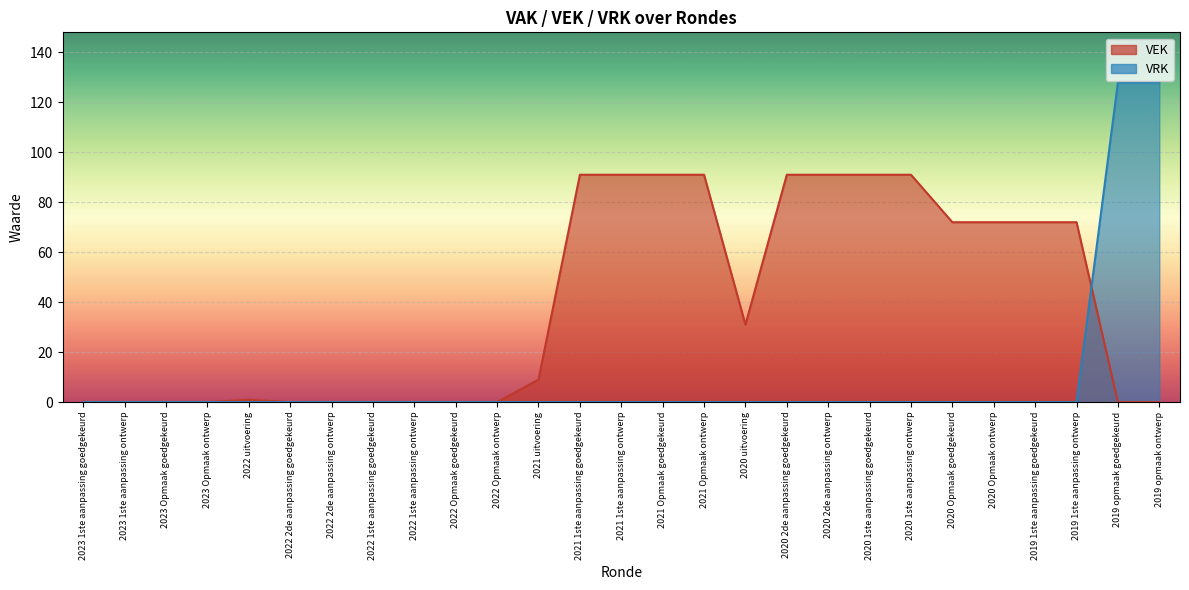

Reading right to left, transcribe all the data shown in this chart.

VEK: 2019 opmaak ontwerp=0	2019 opmaak goedgekeurd=0	2019 1ste aanpassing ontwerp=72	2019 1ste aanpassing goedgekeurd=72	2020 Opmaak ontwerp=72	2020 Opmaak goedgekeurd=72	2020 1ste aanpassing ontwerp=91	2020 1ste aanpassing goedgekeurd=91	2020 2de aanpassing ontwerp=91	2020 2de aanpassing goedgekeurd=91	2020 uitvoering=31	2021 Opmaak ontwerp=91	2021 Opmaak goedgekeurd=91	2021 1ste aanpassing ontwerp=91	2021 1ste aanpassing goedgekeurd=91	2021 uitvoering=9	2022 Opmaak ontwerp=0	2022 Opmaak goedgekeurd=0	2022 1ste aanpassing ontwerp=0	2022 1ste aanpassing goedgekeurd=0	2022 2de aanpassing ontwerp=0	2022 2de aanpassing goedgekeurd=0	2022 uitvoering=1	2023 Opmaak ontwerp=0	2023 Opmaak goedgekeurd=0	2023 1ste aanpassing ontwerp=0	2023 1ste aanpassing goedgekeurd=0
VRK: 2019 opmaak ontwerp=128	2019 opmaak goedgekeurd=128	2019 1ste aanpassing ontwerp=0	2019 1ste aanpassing goedgekeurd=0	2020 Opmaak ontwerp=0	2020 Opmaak goedgekeurd=0	2020 1ste aanpassing ontwerp=0	2020 1ste aanpassing goedgekeurd=0	2020 2de aanpassing ontwerp=0	2020 2de aanpassing goedgekeurd=0	2020 uitvoering=0	2021 Opmaak ontwerp=0	2021 Opmaak goedgekeurd=0	2021 1ste aanpassing ontwerp=0	2021 1ste aanpassing goedgekeurd=0	2021 uitvoering=0	2022 Opmaak ontwerp=0	2022 Opmaak goedgekeurd=0	2022 1ste aanpassing ontwerp=0	2022 1ste aanpassing goedgekeurd=0	2022 2de aanpassing ontwerp=0	2022 2de aanpassing goedgekeurd=0	2022 uitvoering=0	2023 Opmaak ontwerp=0	2023 Opmaak goedgekeurd=0	2023 1ste aanpassing ontwerp=0	2023 1ste aanpassing goedgekeurd=0